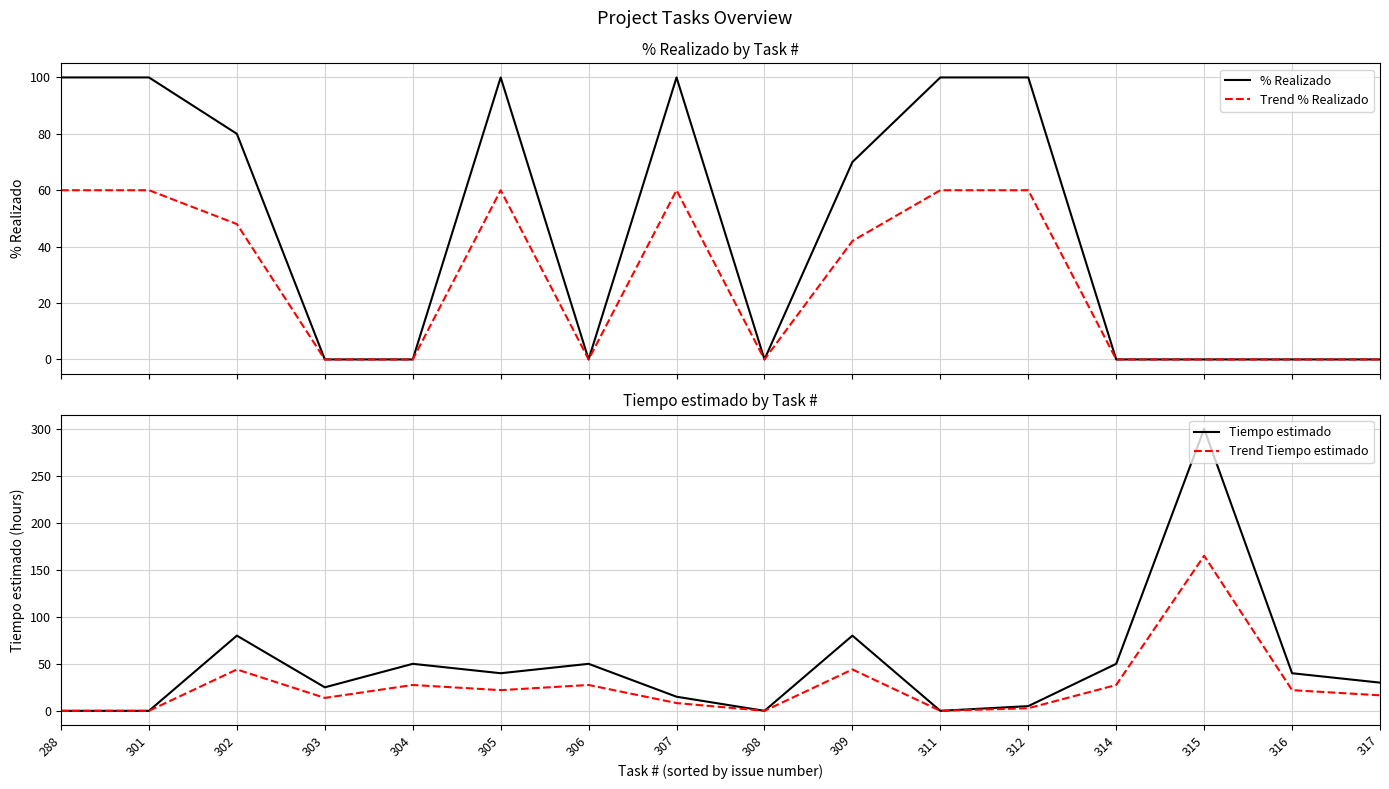

What is the total value across all series at 314?

77.5